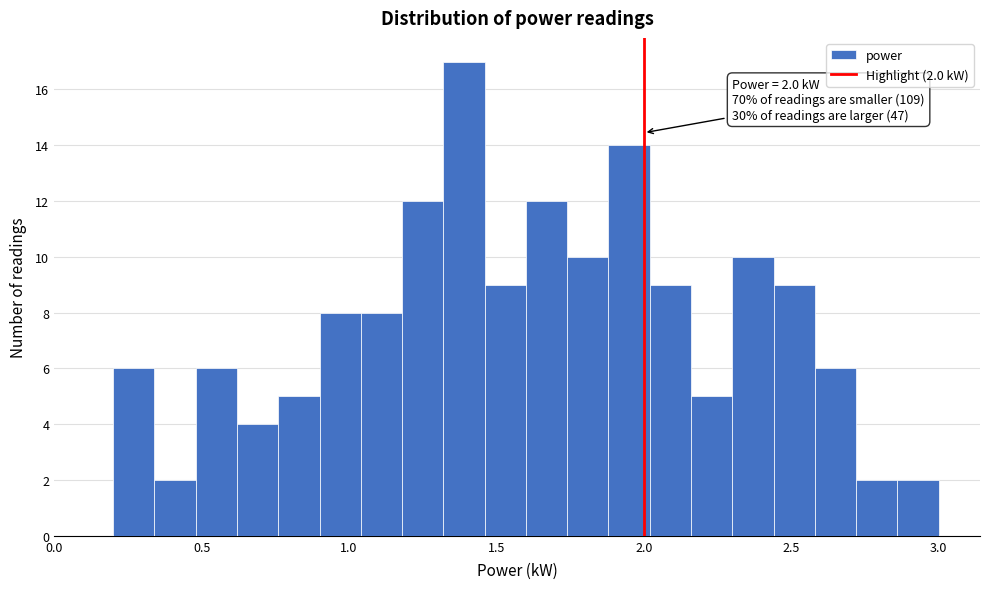

Around what value on the x-axis is the tallest bar? Give the approximate position of its centre, as read against the axis.

1.40